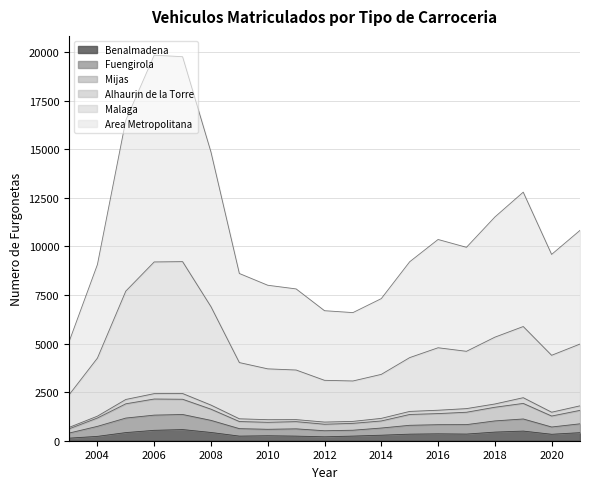

What is the maximum value for Benalmadena?

575